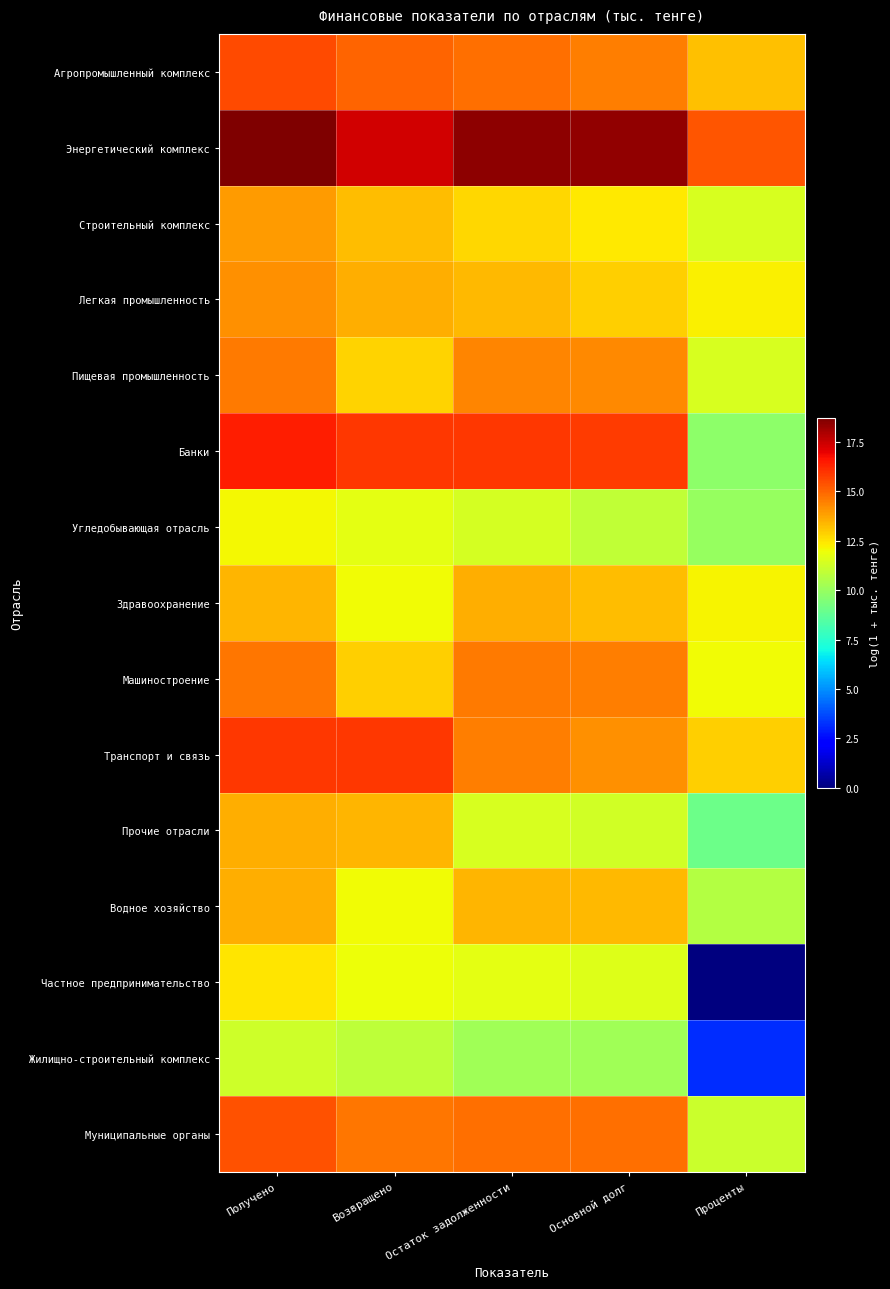

What is the maximum value shown in the chart?

18.7